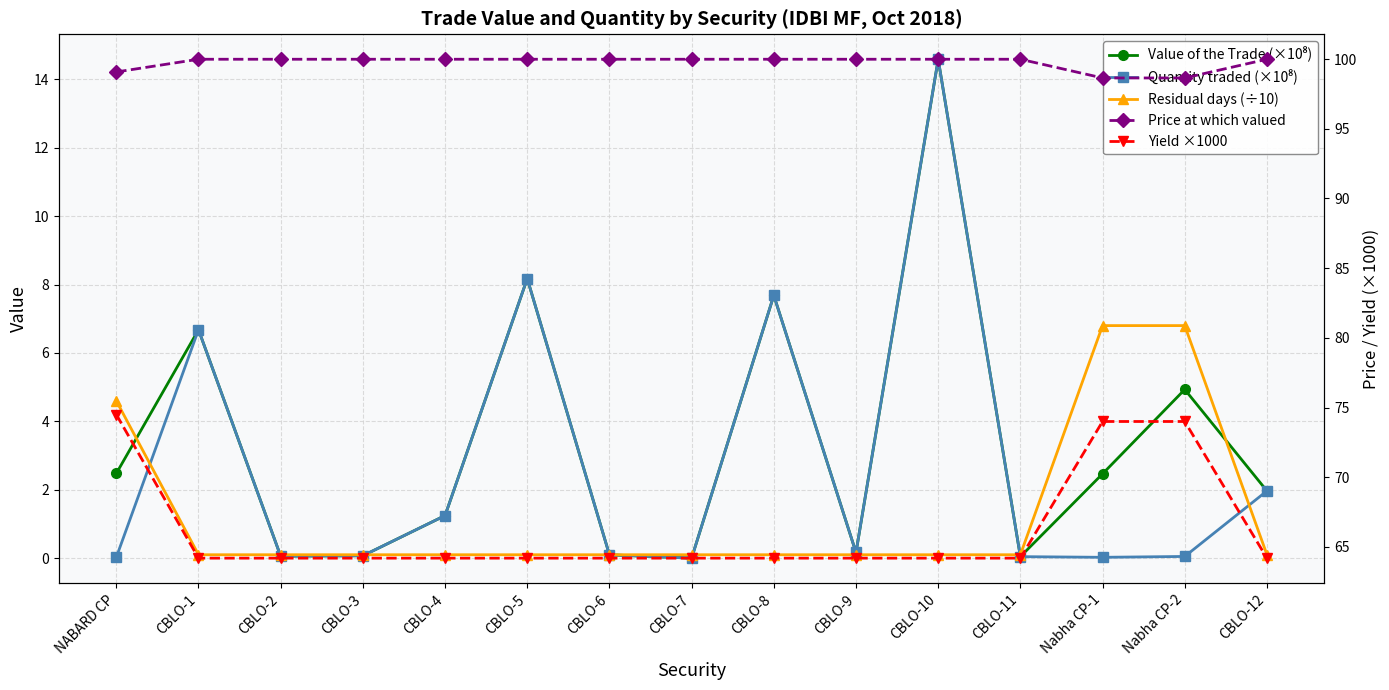

After their last crossing, which series has the higher values: Value of the Trade (×10⁸) or Quantity traded (×10⁸)?

Quantity traded (×10⁸)